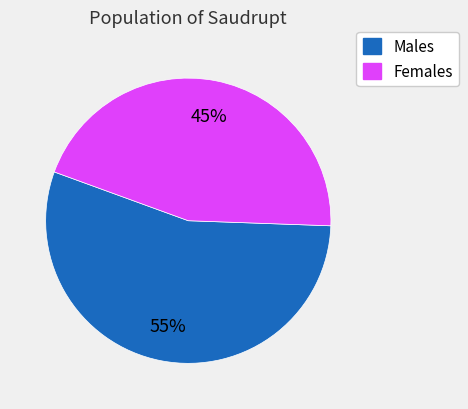

Is there a majority slice in this chart?

Yes